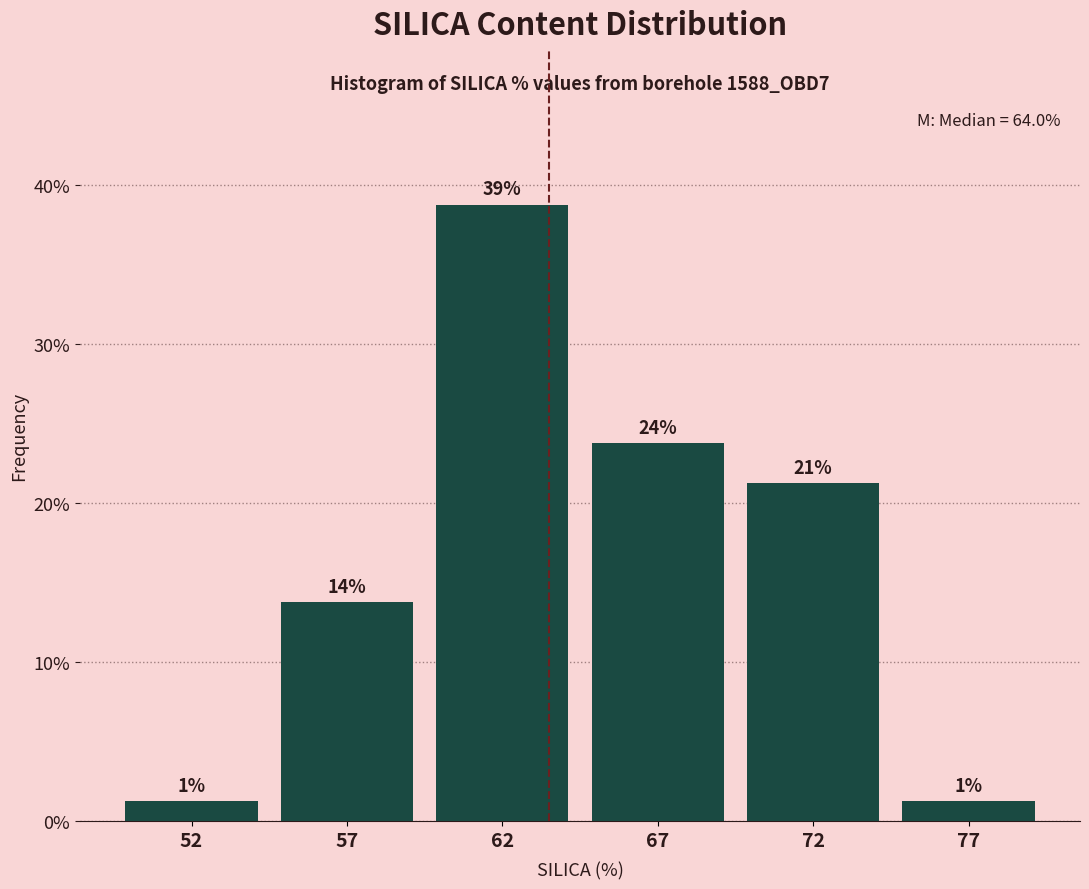

Does the chart contain any negative values?

No